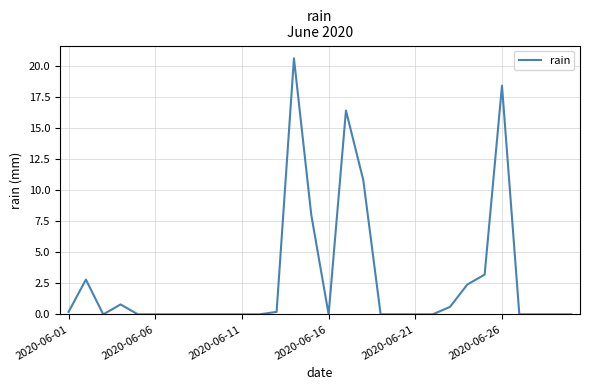

What is the difference between the maximum and minimum values?

20.6